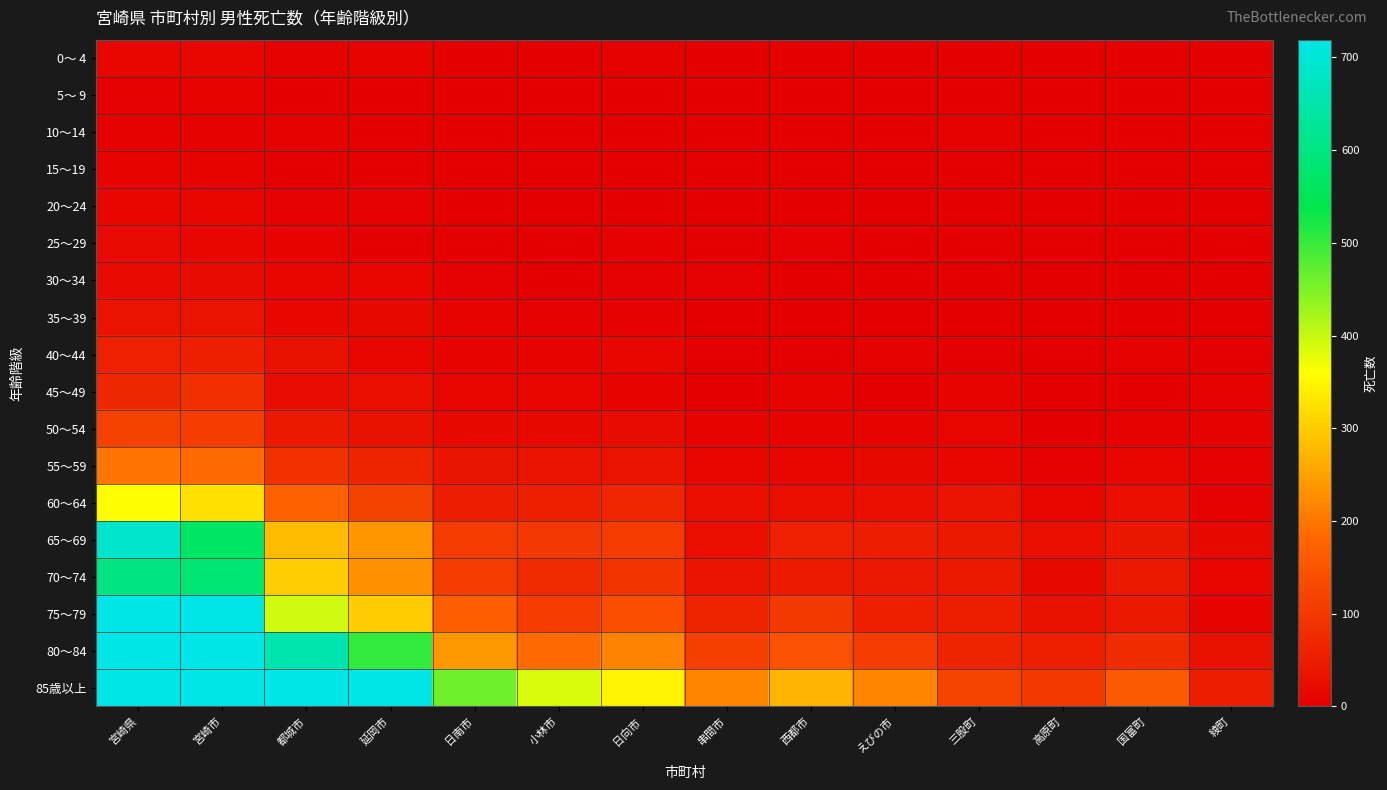

Which label corresponds to the smallest value in the chart?

串間市